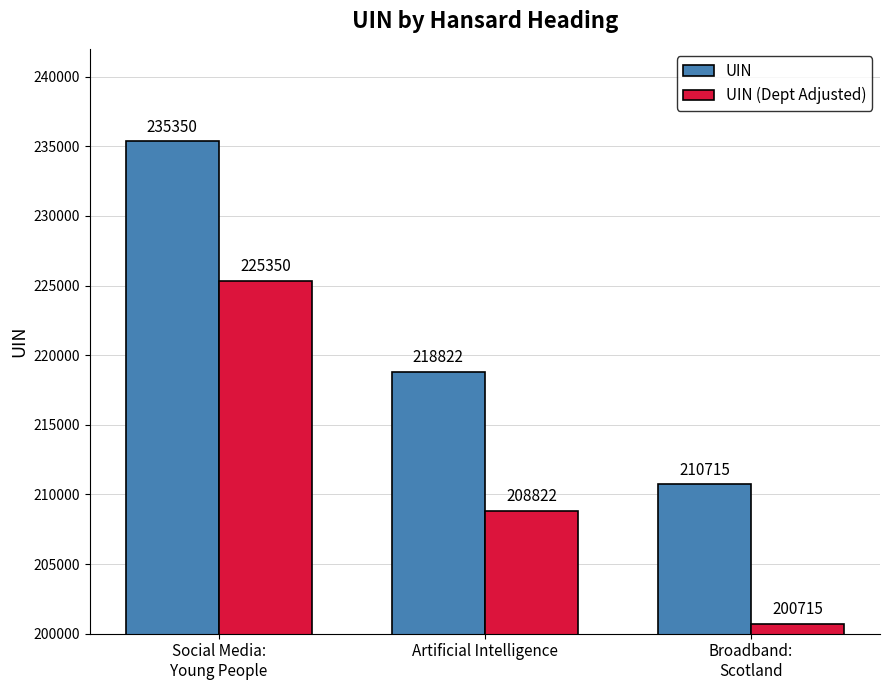

Which category has the lowest value in the UIN (Dept Adjusted) series?

Broadband:
Scotland